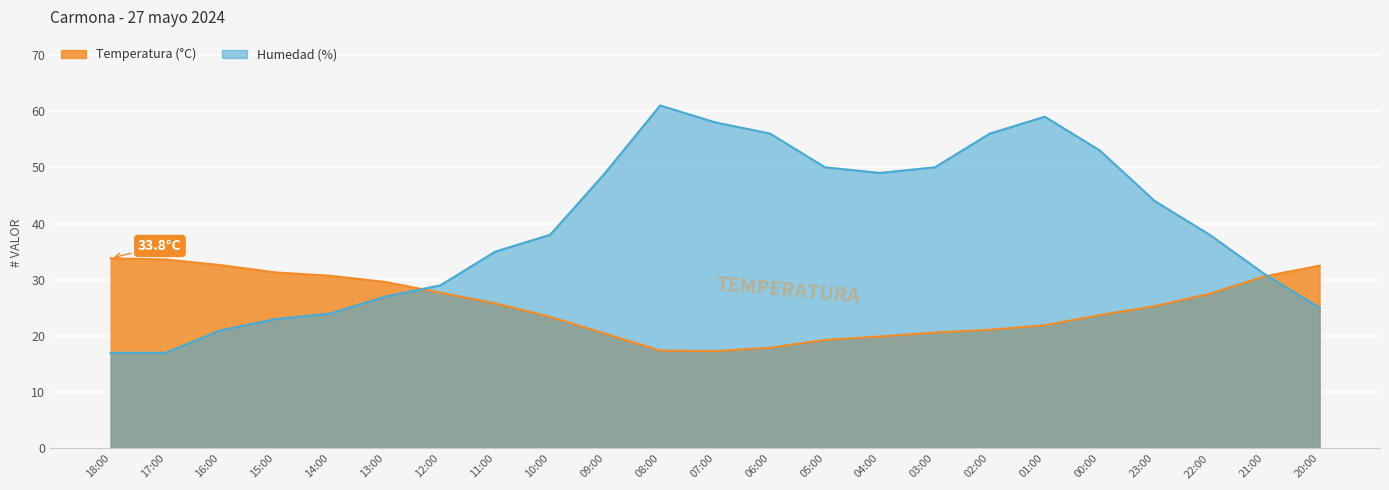

At which label does Temperatura (°C) reach its peak?

18:00